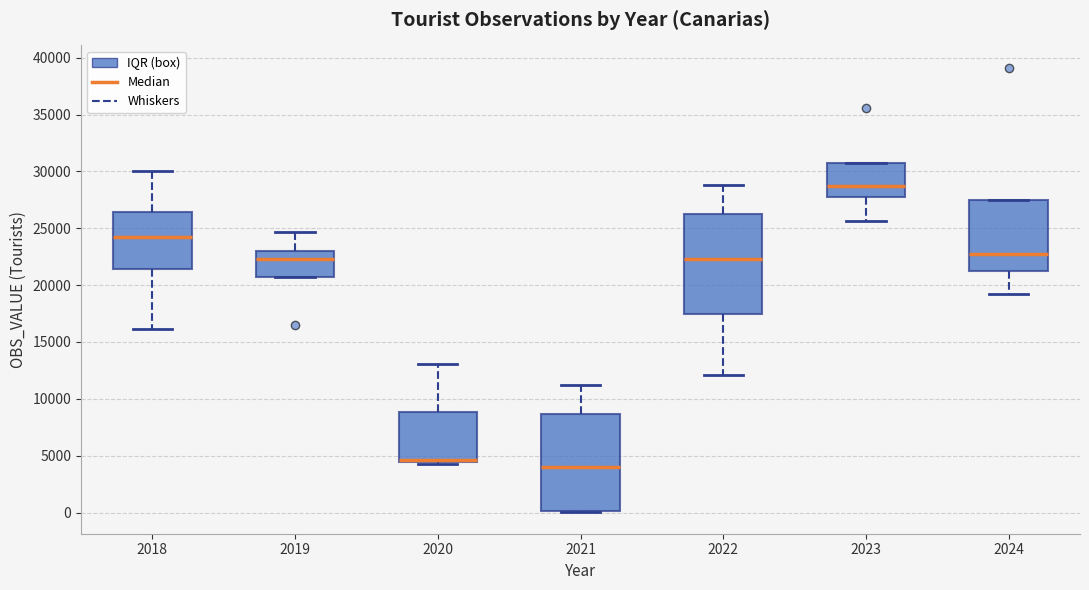

Reading left to right, transcribe this box plot: for each box, give where its median line is, the range the box spans, and where its two whiskers end, as read against the y-axis. The values are not printed on the chart, so give them approximately, as read against the axis.

2018: median 24000, box 21500 to 26500, whiskers 16000 to 30000
2019: median 22500, box 20500 to 23000, whiskers 20500 to 24500
2020: median 4500 (drawn on the box's lower edge), box 4500 to 9000, whiskers 4500 (just below the box's lower edge) to 13000
2021: median 4000, box 0 to 8500, whiskers 0 to 11000
2022: median 22500, box 17500 to 26500, whiskers 12000 to 29000
2023: median 28500, box 27500 to 30500, whiskers 25500 to 30500
2024: median 22500, box 21500 to 27500, whiskers 19500 to 27500